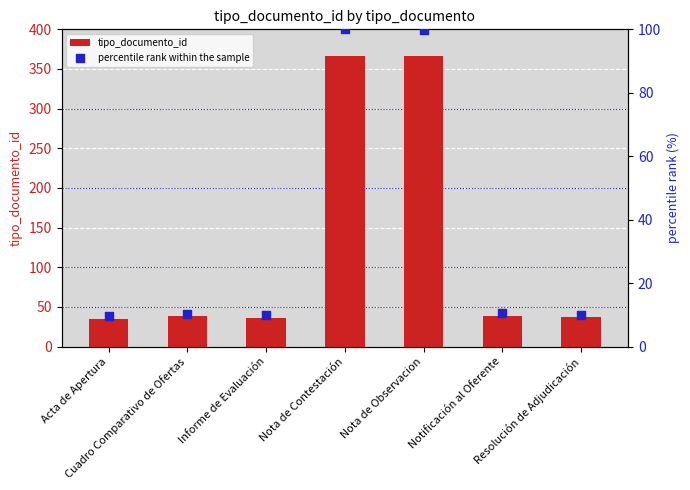

At which category is the sum across all series the highest?

Nota de Contestación